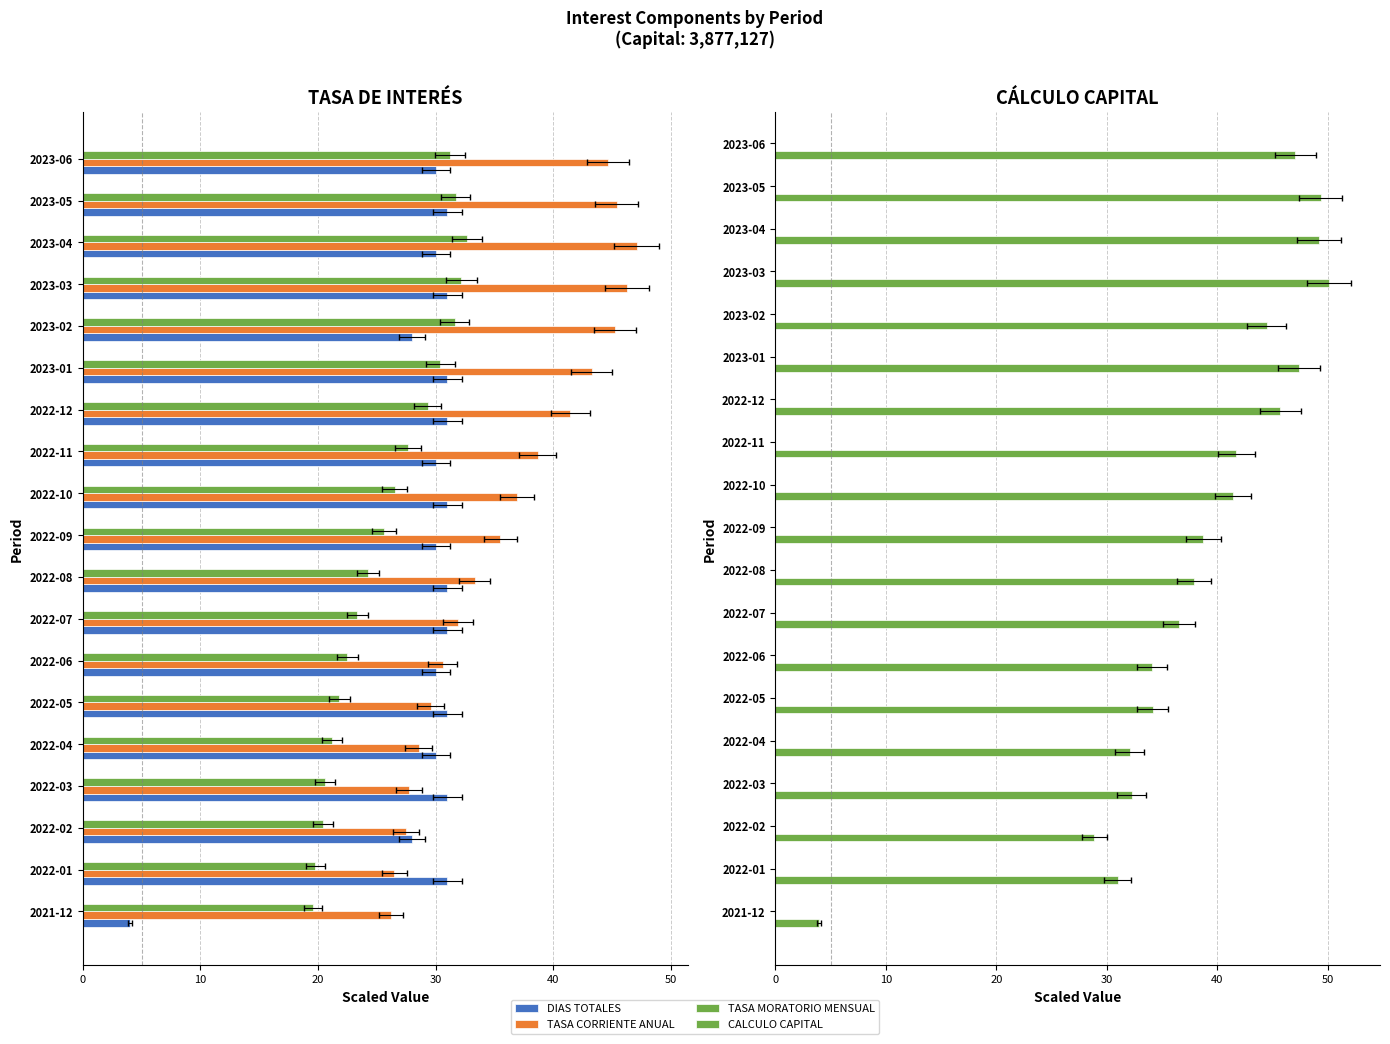

What is the highest value of the DIAS TOTALES series?

31.0